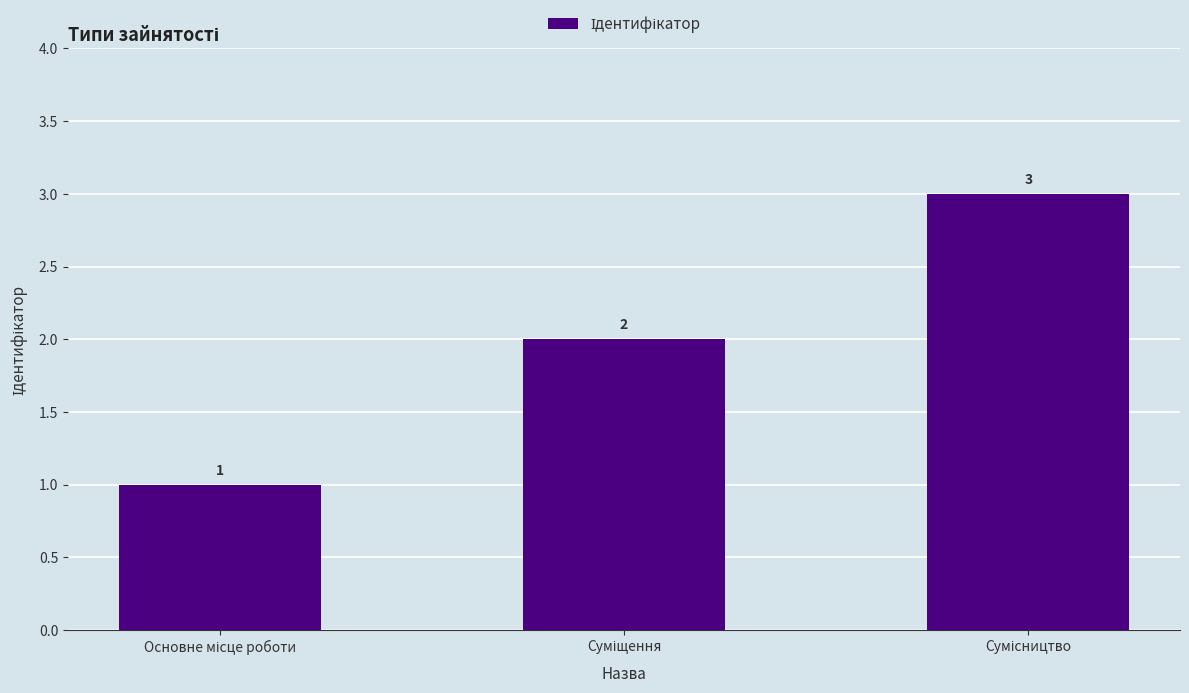

What is the difference between the maximum and minimum values?

2